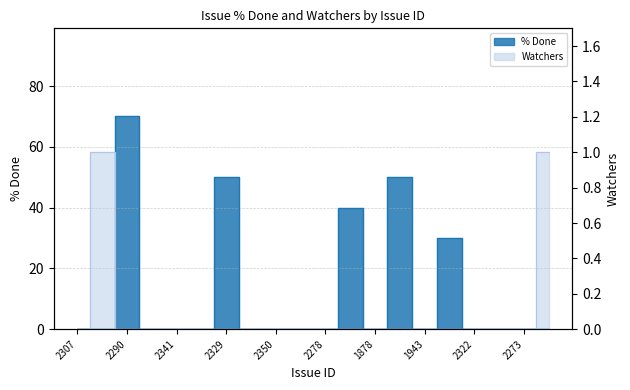

Read the % Done value at 2290, to the nearest 10.

70